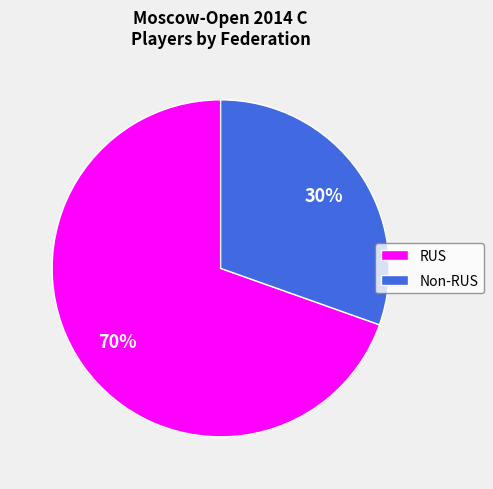

Rank the categories by value from lowest to highest.

Non-RUS, RUS